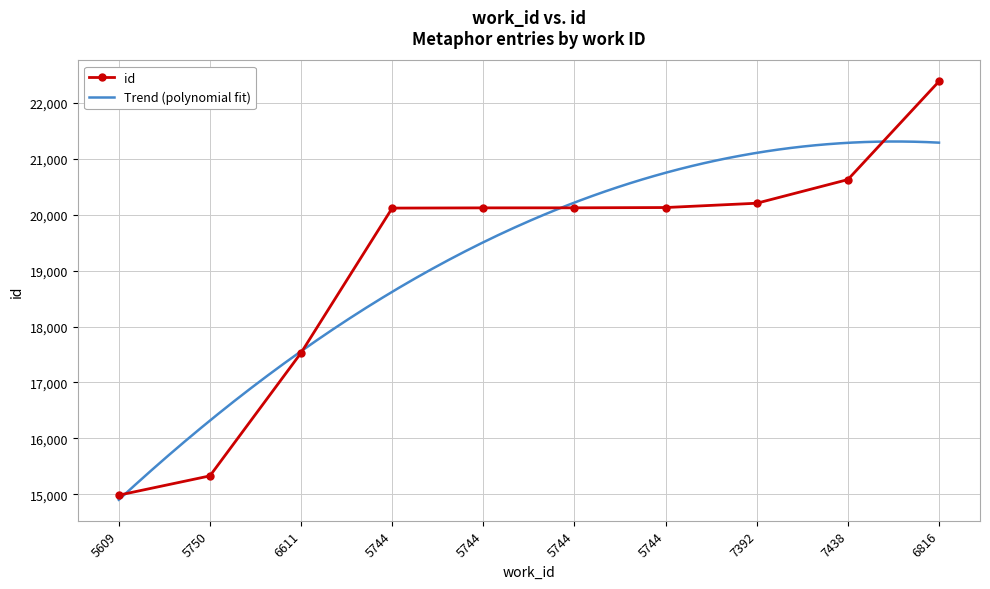

What is the greatest value displayed?

22387